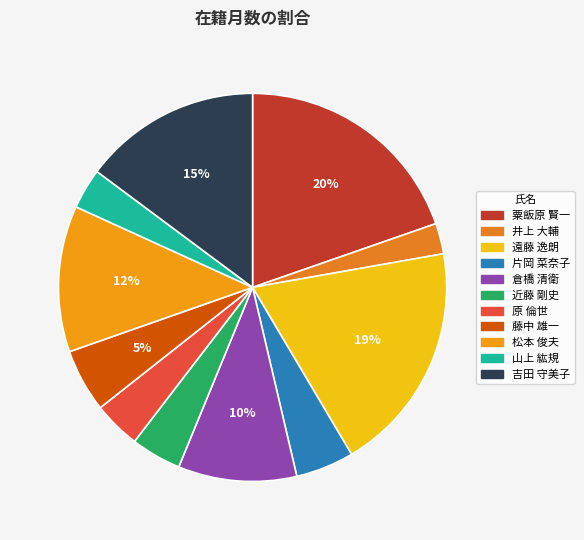

What is the largest slice in the pie chart?

粟飯原 賢一